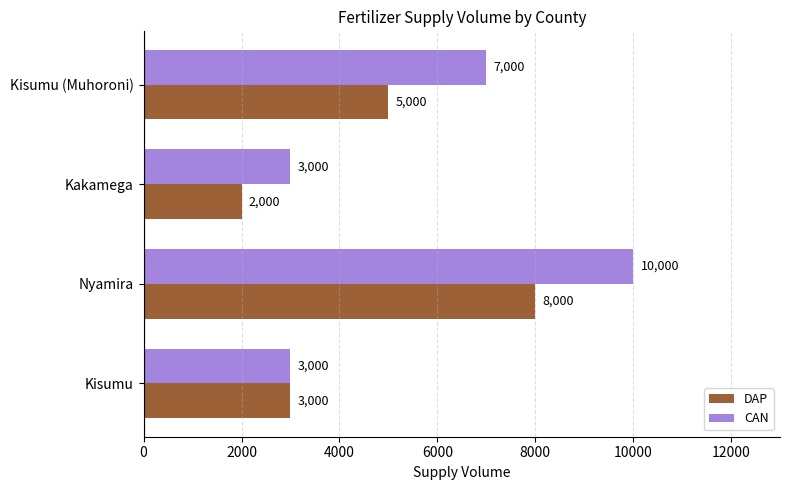

How many series are shown in this chart?

2